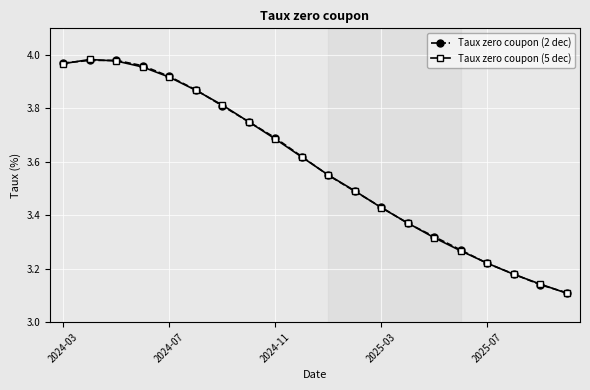

Does the chart have visible grid lines?

Yes